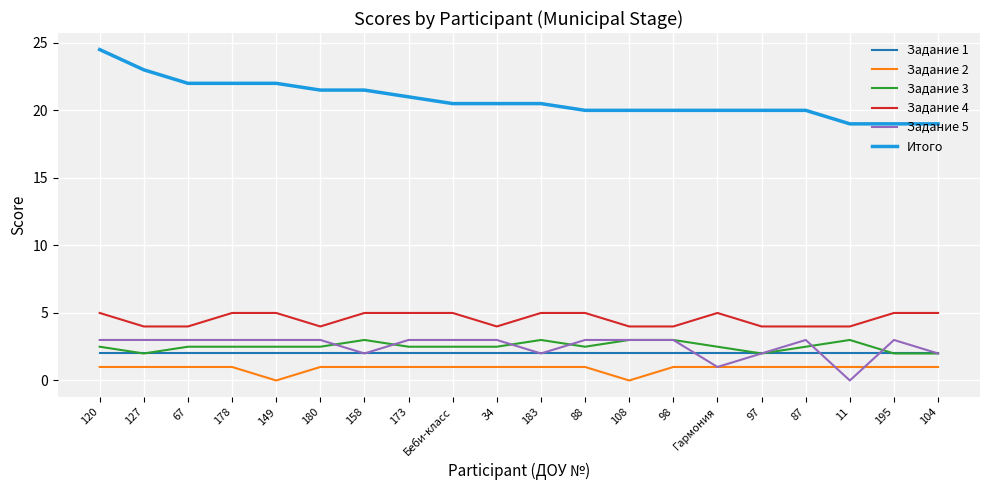

What is the approximate value of Итого at Беби-класс?

20.5